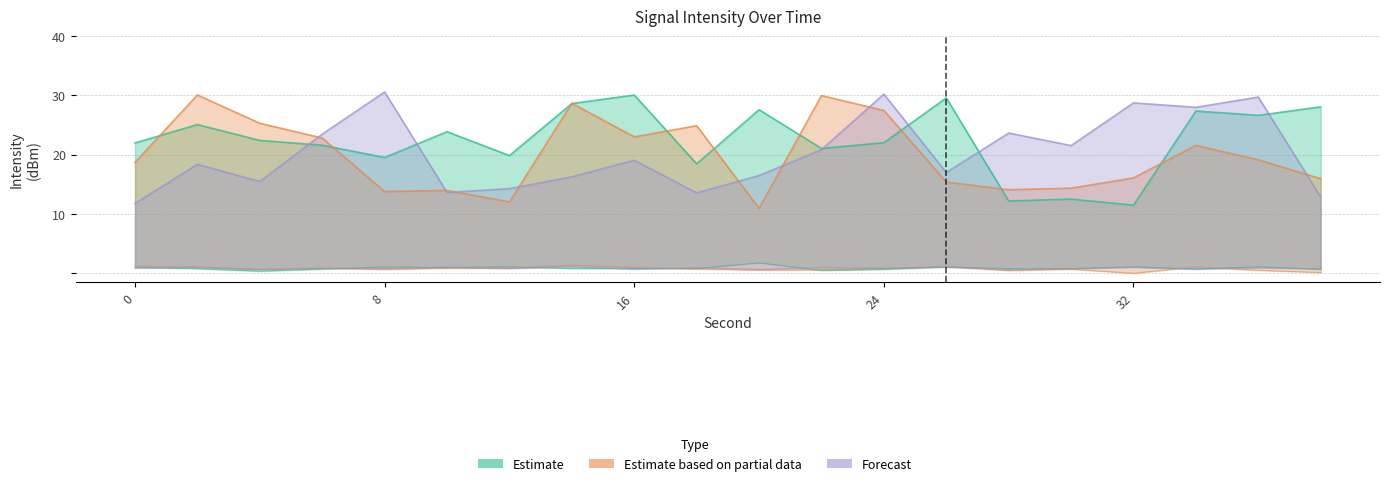

Is the value of Forecast at 10 greater than the value of Estimate based on partial data at 28?

Yes